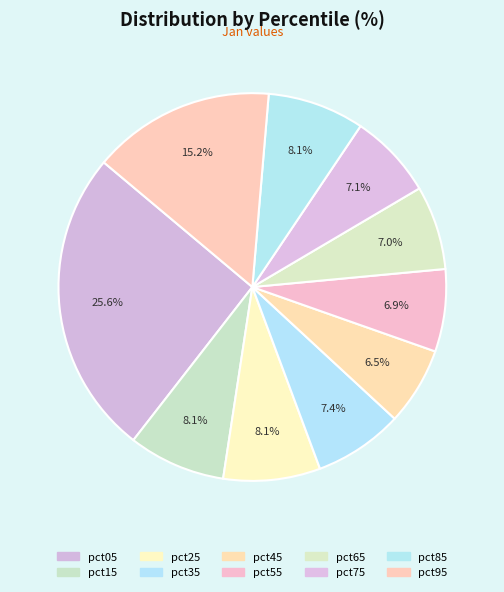

The pct35 slice represents 1% of the pie. True or false?

False